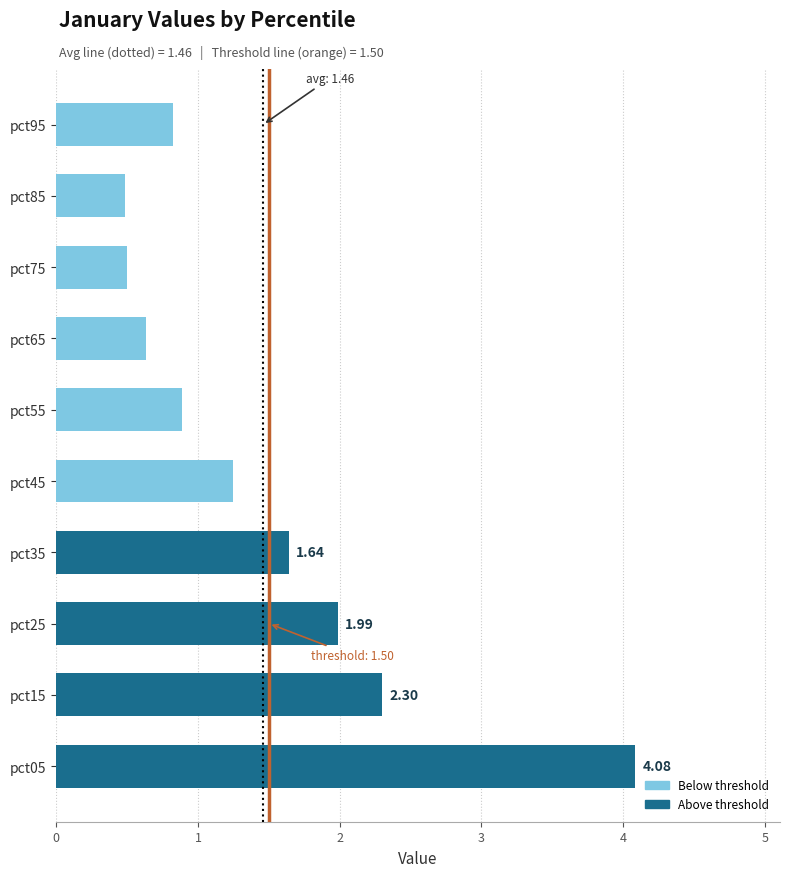

What is the change in value from pct45 to pct65?

-0.6